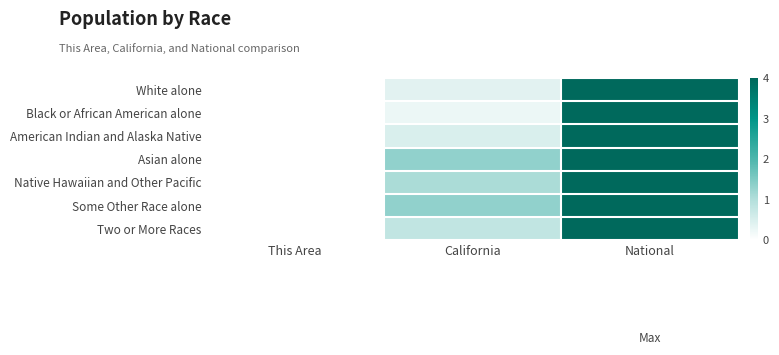

Reading right to left, list all the values displayed in this chart.

White alone: National=4.0	California=0.4	This Area=0.0
Black or African American alone: National=4.0	California=0.2	This Area=0.0
American Indian and Alaska Native: National=4.0	California=0.5	This Area=0.0
Asian alone: National=4.0	California=1.3	This Area=0.0
Native Hawaiian and Other Pacific: National=4.0	California=1.1	This Area=0.0
Some Other Race alone: National=4.0	California=1.3	This Area=0.0
Two or More Races: National=4.0	California=0.8	This Area=0.0